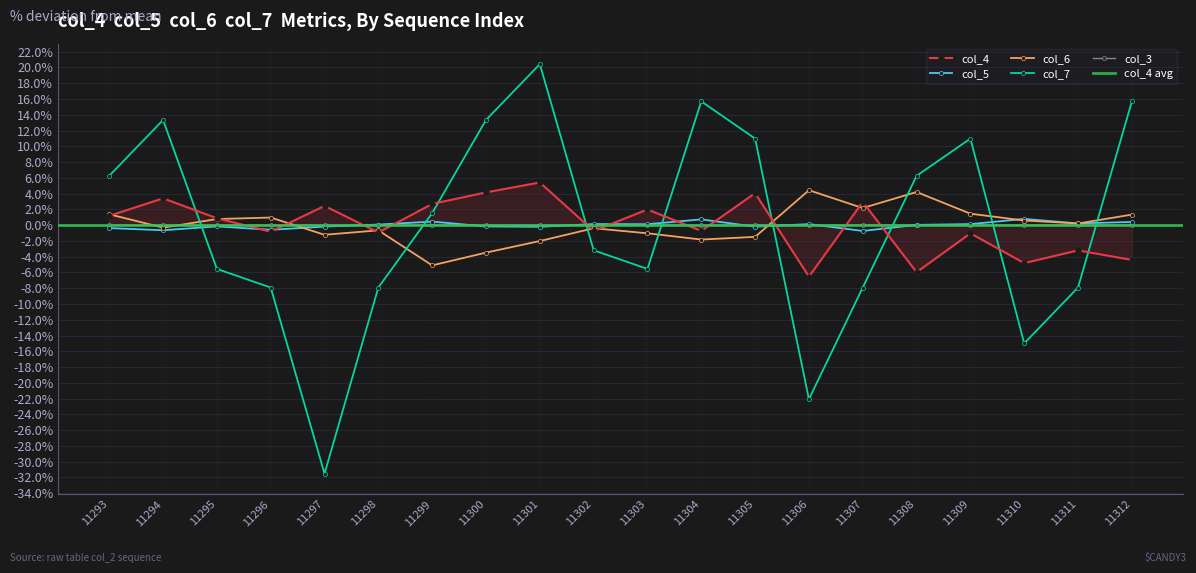

How many intersections are there between col_6 and col_4?

10